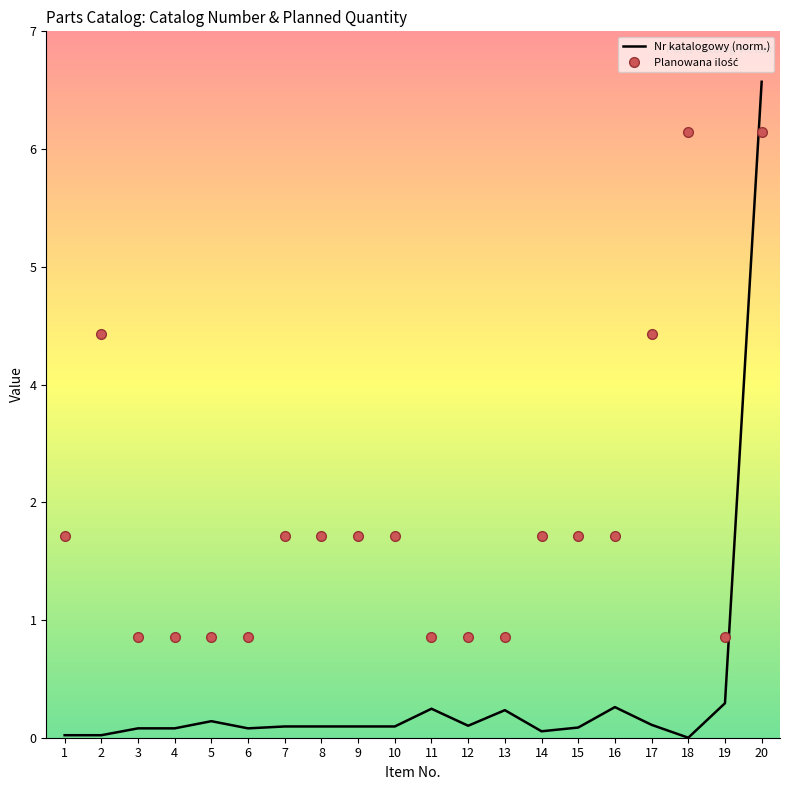

Rank the series by their average value, from lowest to highest.

Nr katalogowy (norm.), Planowana ilość